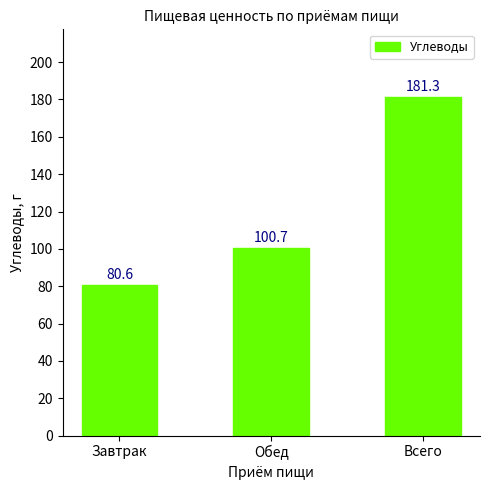

How many categories are shown in the chart?

3